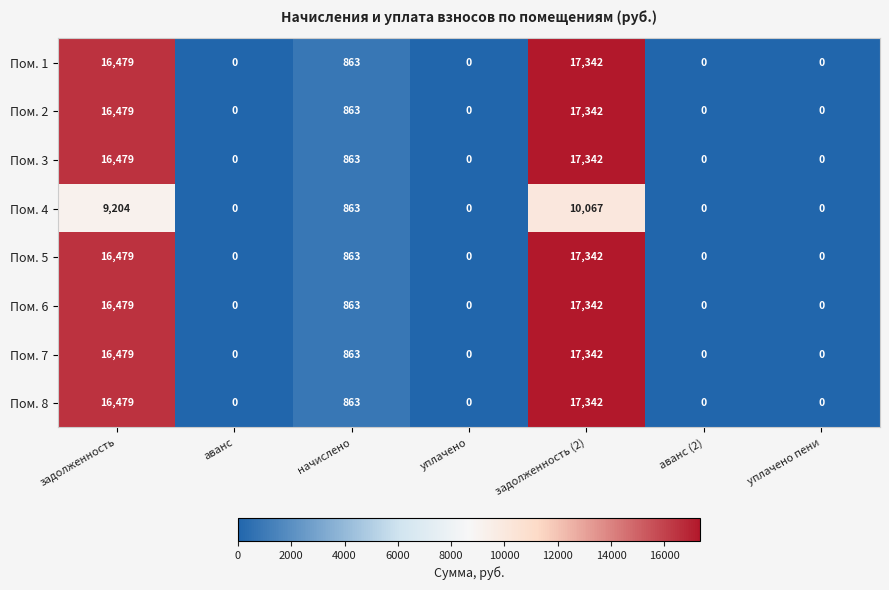

What is the maximum value shown in the chart?

17342